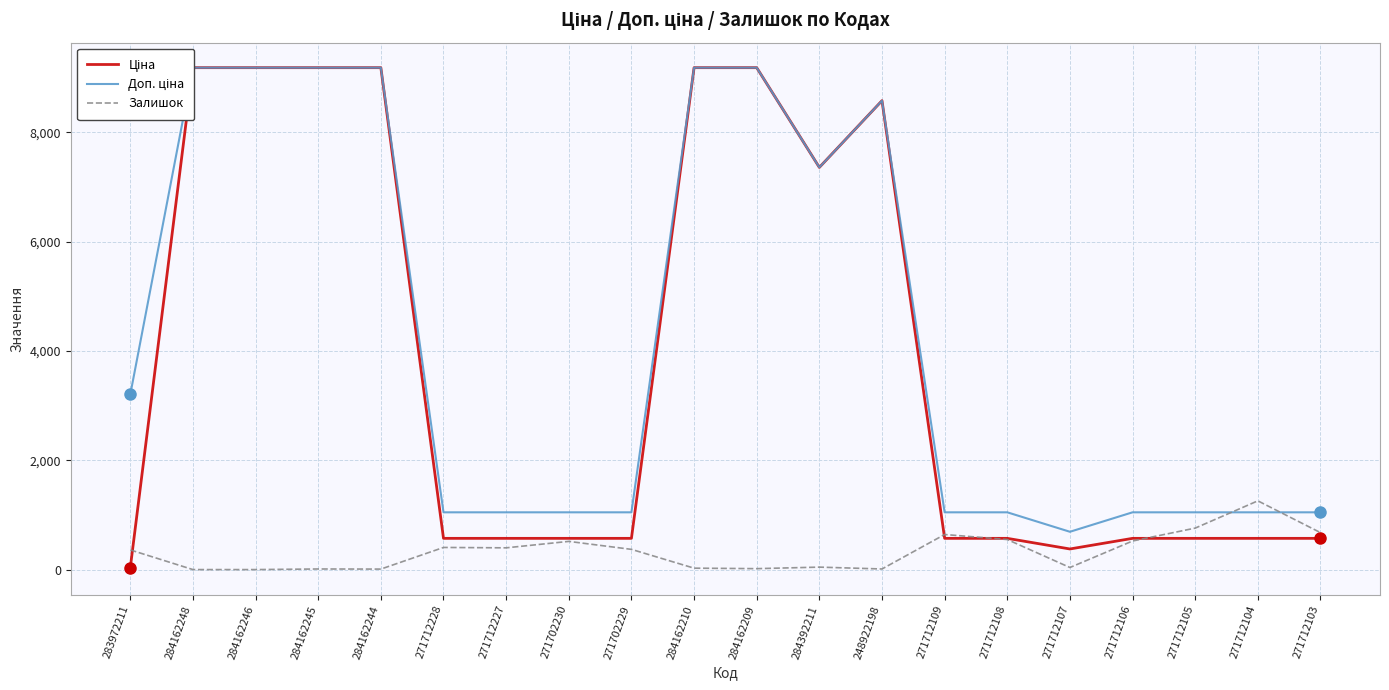

Reading left to right, transcribe all the data shown in this chart.

Ціна: 32.0	9185.1	9185.1	9185.1	9185.1	571.6	571.6	571.6	571.6	9185.1	9185.1	7360.2	8581.1	571.6	571.6	377.2	571.6	571.6	571.6	571.6
Доп. ціна: 3205.0	9185.1	9185.1	9185.1	9185.1	1048.0	1048.0	1048.0	1048.0	9185.1	9185.1	7360.2	8581.1	1048.0	1048.0	692.0	1048.0	1048.0	1048.0	1048.0
Залишок: 360.0	0.0	0.0	11.0	9.0	405.0	398.0	516.0	370.0	26.0	17.0	45.0	11.0	642.0	550.0	38.0	523.0	759.0	1258.0	676.0